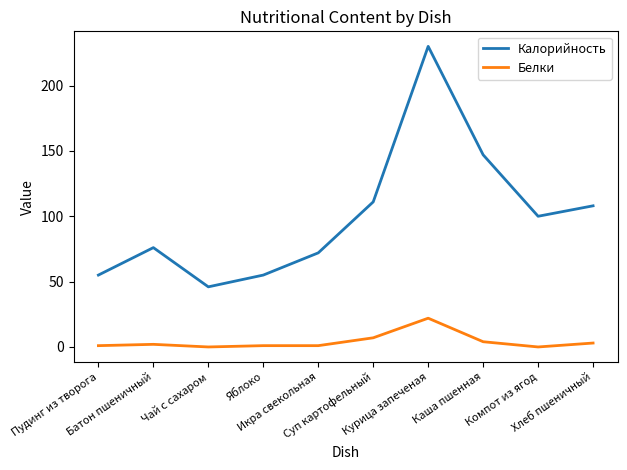

Rank the series by their maximum value, from lowest to highest.

Белки, Калорийность